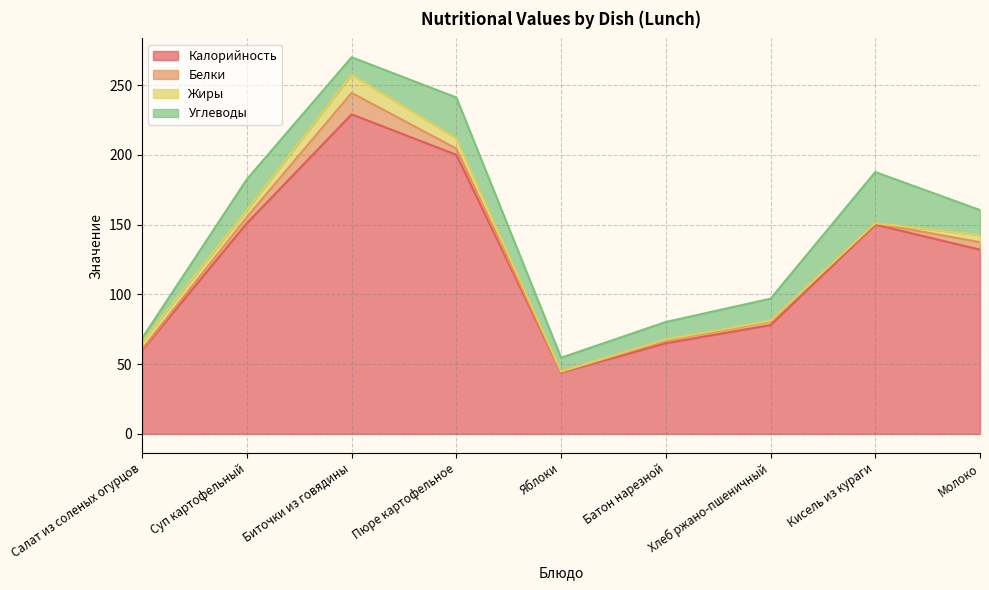

At which category is the sum across all series the highest?

Биточки из говядины